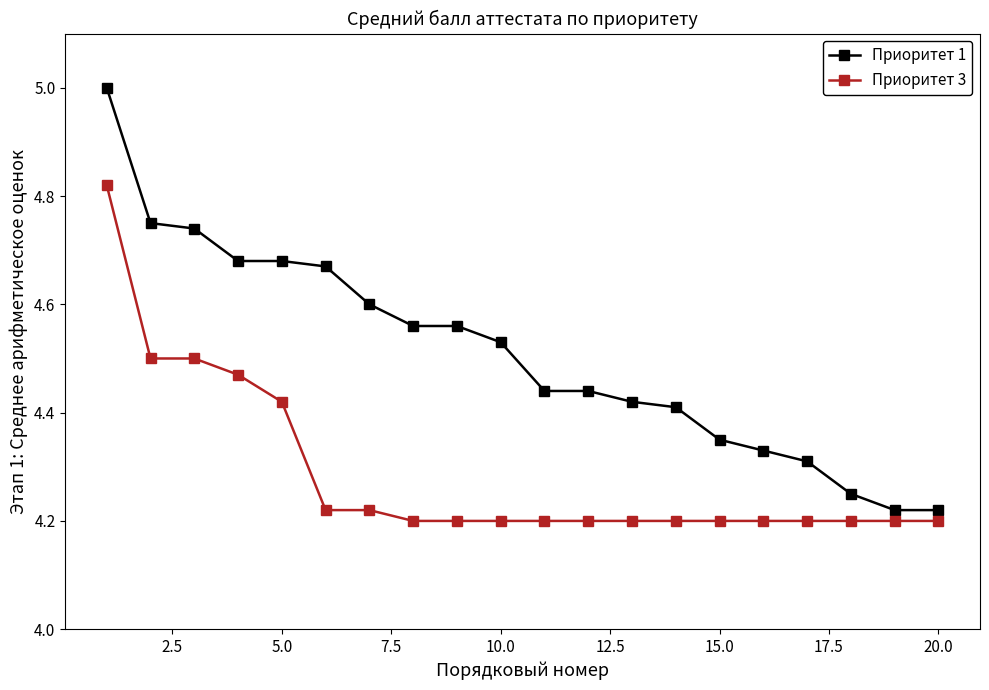

True or false: Приоритет 1 and Приоритет 3 intersect in this chart.

False